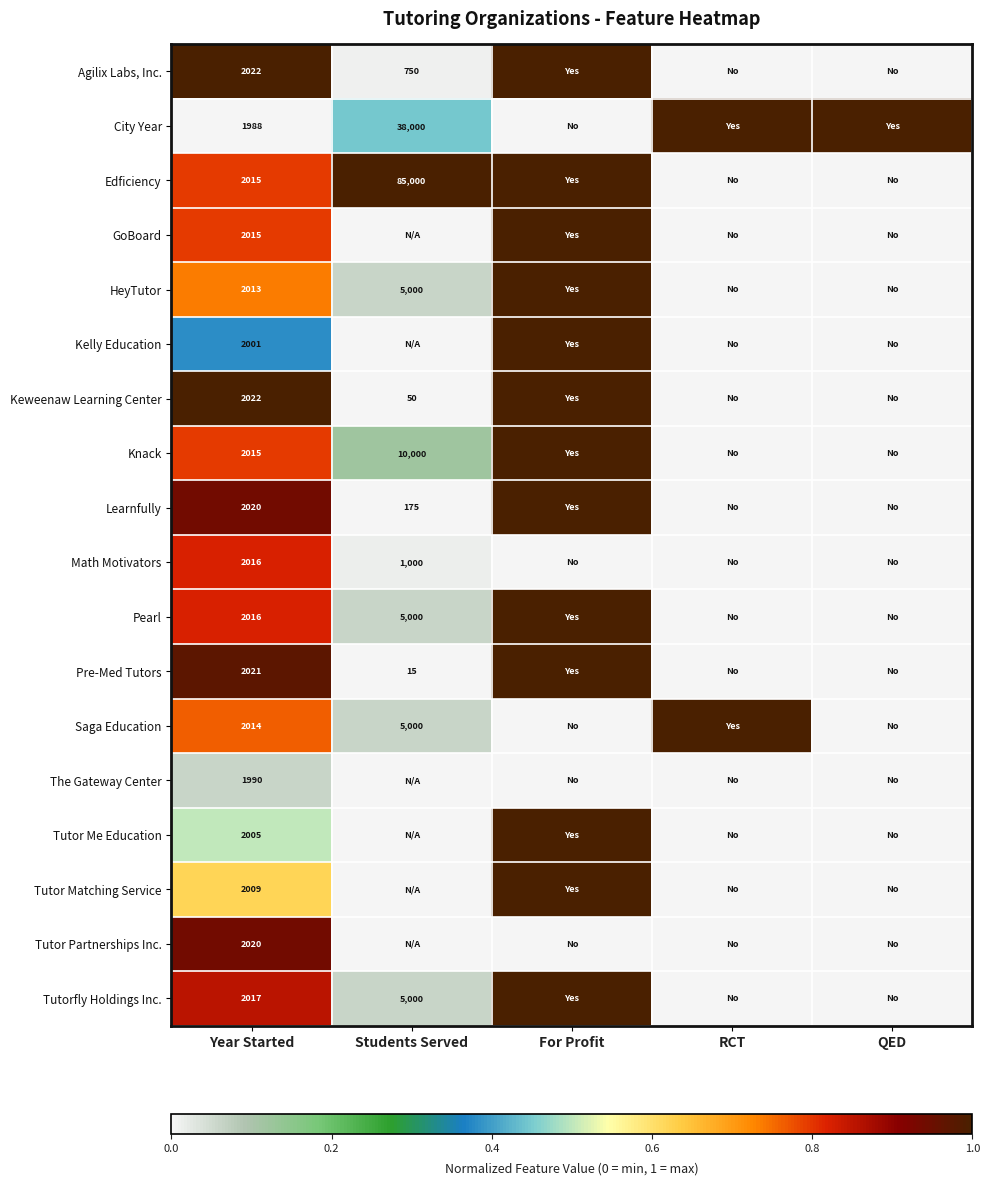

Which has a higher value, QED or For Profit?

For Profit